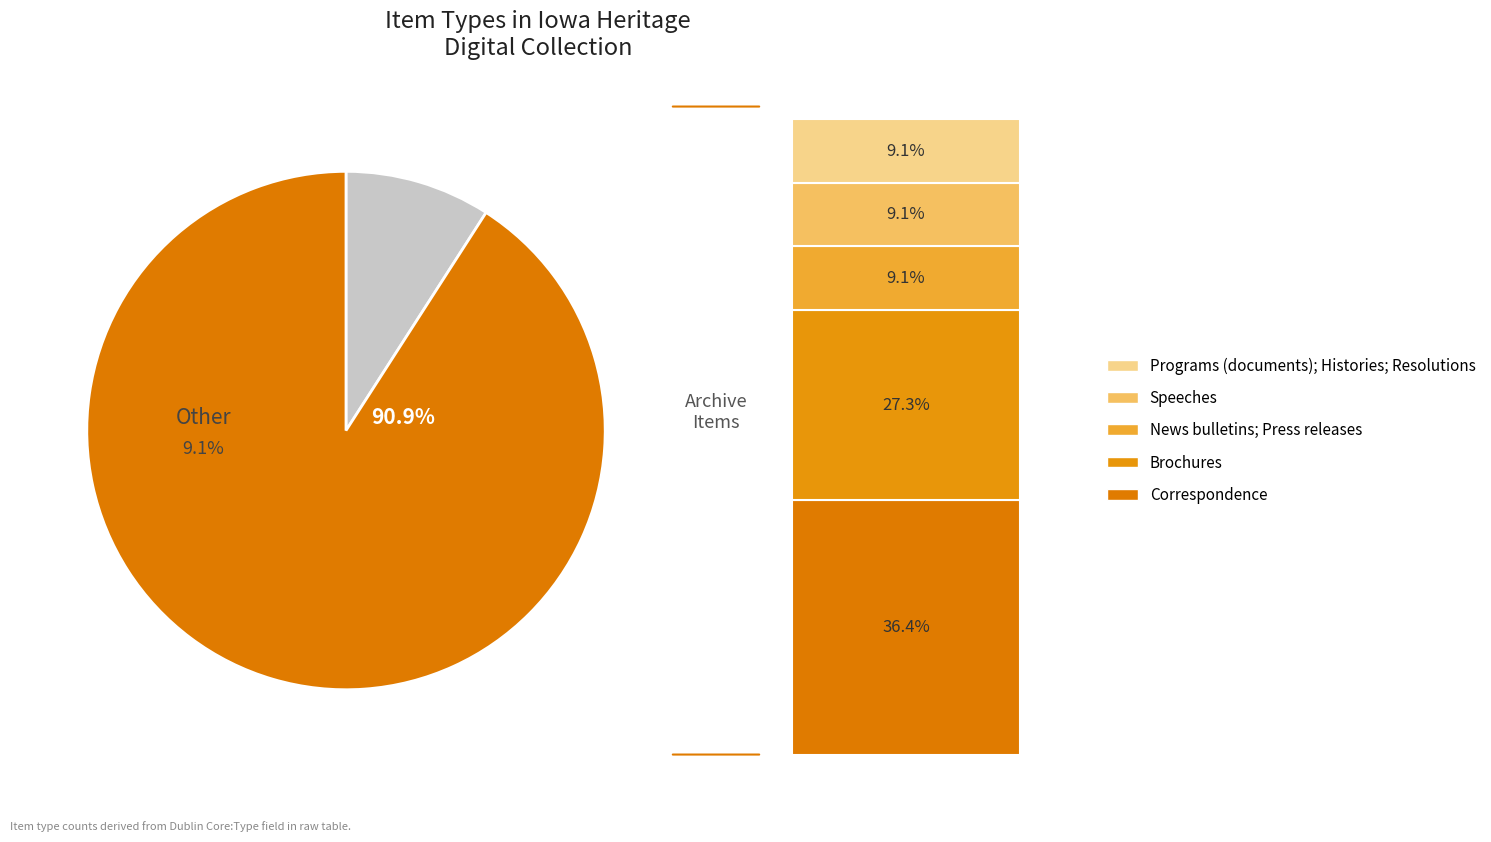

Does any single category account for the majority?

No